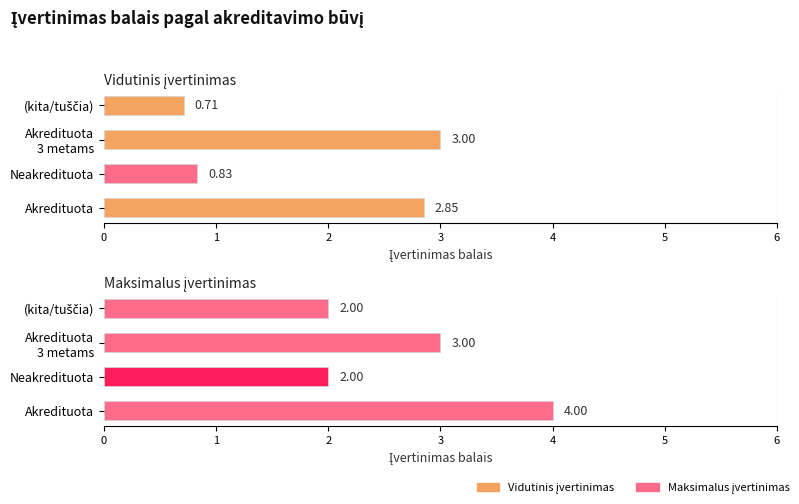

Rank the categories by Maksimalus įvertinimas value from highest to lowest.

Akredituota, Akredituota 3 metams, Neakredituota, (kita/tuščia)